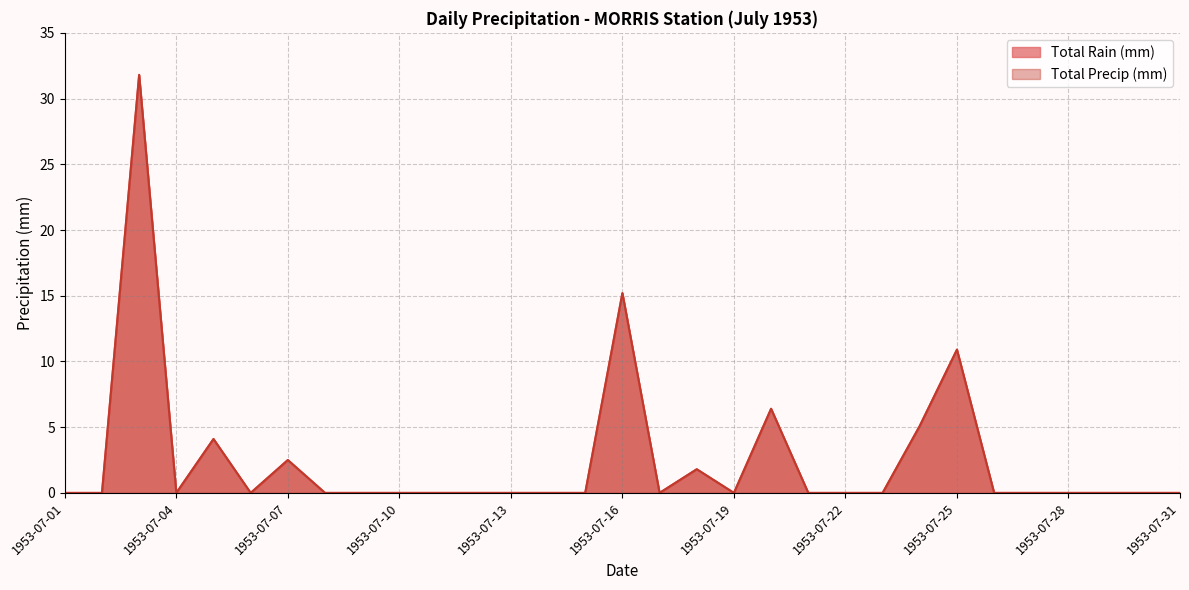

Read the Total Rain (mm) value at 1953-07-16.

15.2